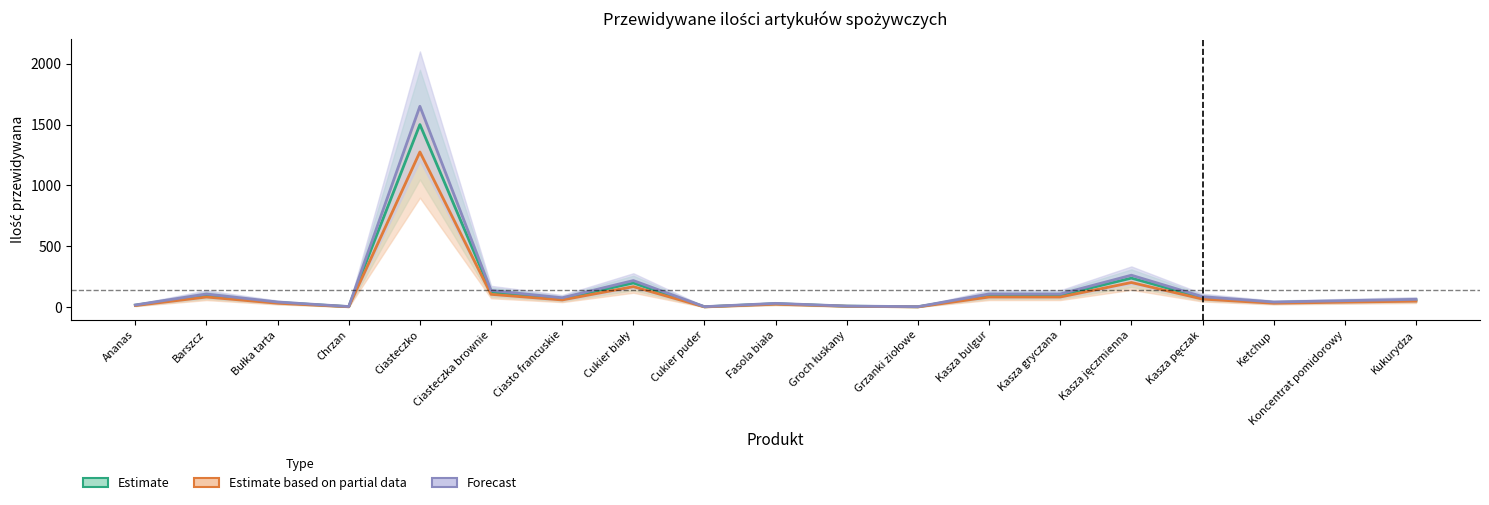

The value of Estimate at Groch łuskany is 7. True or false?

False